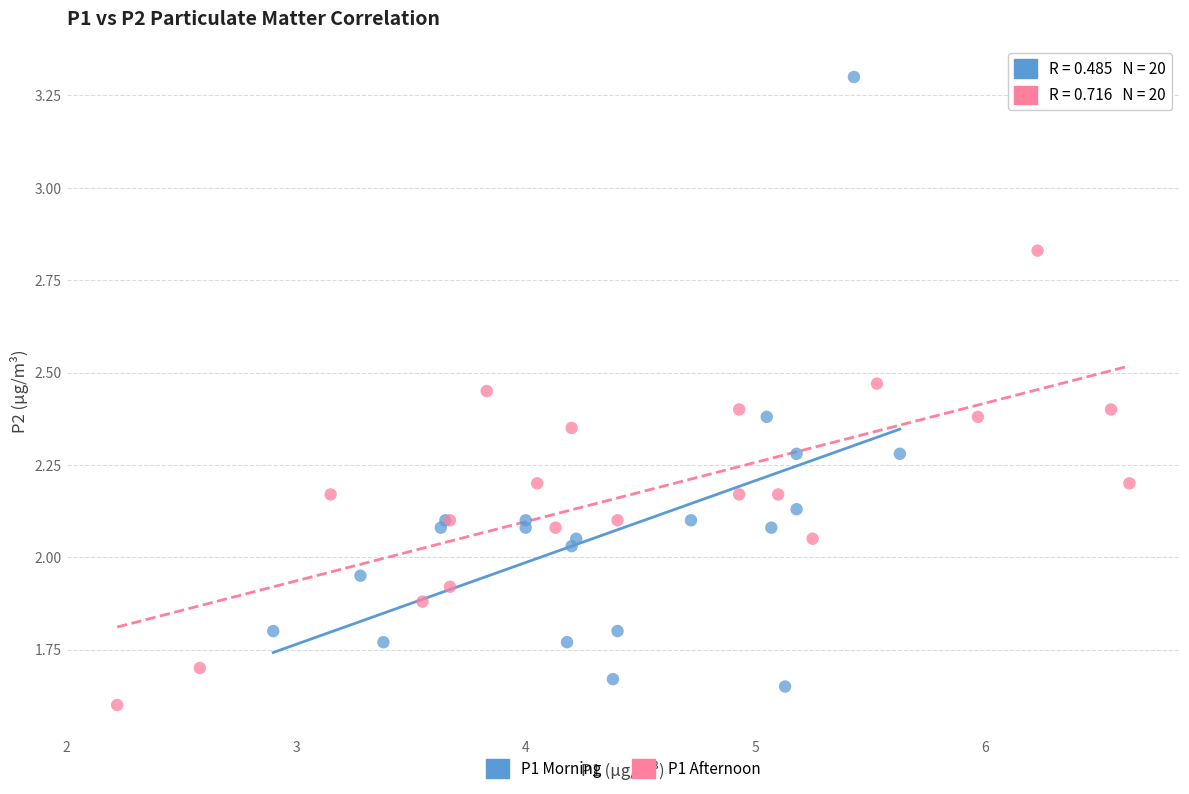

Which series has the largest Y range (max minus min)?

P1 Morning